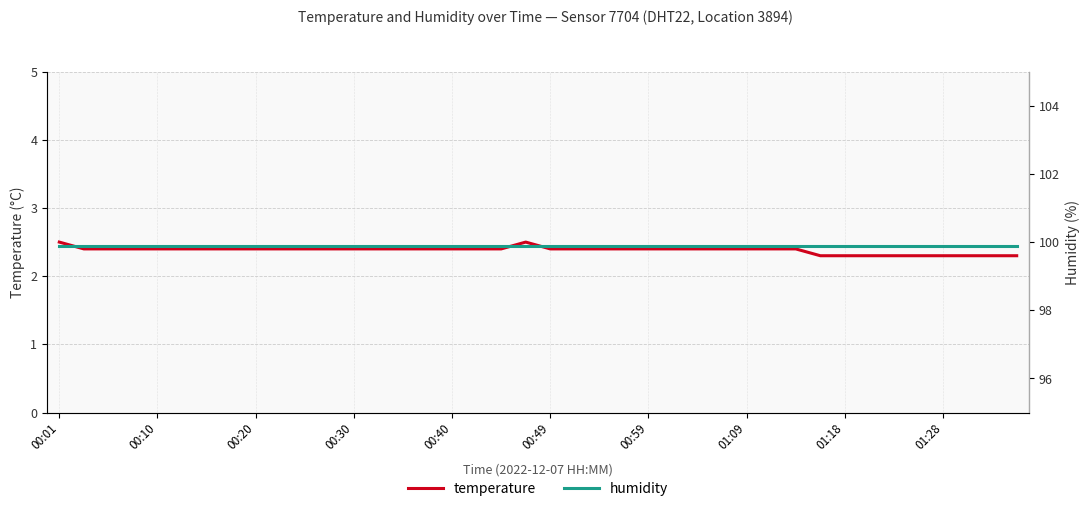

What position from the left is 29?

30